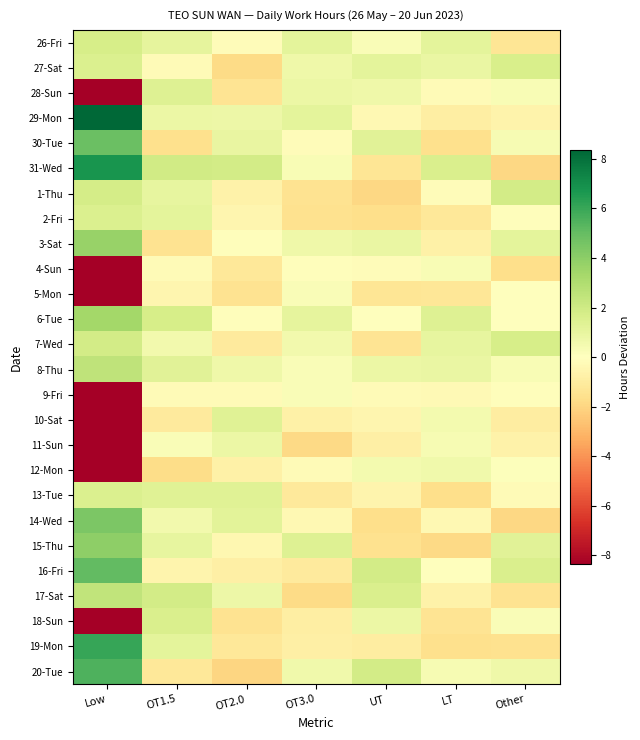

Reading left to right, extract all data points from this chart.

26-Fri: Low=1.8	OT1.5=1.1	OT2.0=-0.1	OT3.0=1.1	UT=0.2	LT=1.1	Other=-1.3
27-Sat: Low=1.5	OT1.5=-0.2	OT2.0=-1.8	OT3.0=0.7	UT=1.1	LT=0.9	Other=1.7
28-Sun: Low=-8.4	OT1.5=1.4	OT2.0=-1.4	OT3.0=0.8	UT=0.7	LT=-0.2	Other=0.3
29-Mon: Low=8.4	OT1.5=0.8	OT2.0=0.7	OT3.0=1.1	UT=-0.4	LT=-0.9	Other=-0.6
30-Tue: Low=4.8	OT1.5=-1.6	OT2.0=1.0	OT3.0=-0.2	UT=1.3	LT=-1.6	Other=0.4
31-Wed: Low=6.8	OT1.5=1.9	OT2.0=1.9	OT3.0=0.3	UT=-1.3	LT=1.6	Other=-1.9
1-Thu: Low=1.8	OT1.5=1.0	OT2.0=-0.7	OT3.0=-1.4	UT=-1.9	LT=-0.2	Other=1.8
2-Fri: Low=1.6	OT1.5=1.1	OT2.0=-0.5	OT3.0=-1.5	UT=-1.6	LT=-1.2	Other=-0.1
3-Sat: Low=3.7	OT1.5=-1.5	OT2.0=-0.1	OT3.0=0.7	UT=0.9	LT=-0.8	Other=1.1
4-Sun: Low=-8.4	OT1.5=-0.2	OT2.0=-1.2	OT3.0=-0.1	UT=-0.2	LT=0.3	Other=-1.7
5-Mon: Low=-8.4	OT1.5=-0.5	OT2.0=-1.5	OT3.0=0.3	UT=-1.4	LT=-1.3	Other=-0.1
6-Tue: Low=3.4	OT1.5=1.7	OT2.0=-0.1	OT3.0=1.1	UT=0.0	LT=1.4	Other=-0.0
7-Wed: Low=1.8	OT1.5=0.6	OT2.0=-1.1	OT3.0=0.5	UT=-1.4	LT=1.0	Other=1.8
8-Thu: Low=2.5	OT1.5=1.3	OT2.0=0.7	OT3.0=0.2	UT=0.8	LT=0.9	Other=0.3
9-Fri: Low=-8.4	OT1.5=-0.2	OT2.0=-0.3	OT3.0=0.2	UT=-0.2	LT=-0.3	Other=-0.1
10-Sat: Low=-8.4	OT1.5=-1.1	OT2.0=1.3	OT3.0=-0.8	UT=-0.5	LT=0.5	Other=-0.9
11-Sun: Low=-8.4	OT1.5=0.2	OT2.0=0.8	OT3.0=-1.9	UT=-0.8	LT=0.3	Other=-0.7
12-Mon: Low=-8.4	OT1.5=-1.7	OT2.0=-0.8	OT3.0=-0.3	UT=0.5	LT=0.6	Other=0.1
13-Tue: Low=1.5	OT1.5=1.3	OT2.0=1.3	OT3.0=-1.1	UT=-0.6	LT=-1.7	Other=-0.2
14-Wed: Low=4.4	OT1.5=0.5	OT2.0=1.2	OT3.0=-0.4	UT=-1.6	LT=-0.3	Other=-1.9
15-Thu: Low=3.9	OT1.5=1.0	OT2.0=-0.5	OT3.0=1.4	UT=-1.5	LT=-1.8	Other=1.3
16-Fri: Low=5.1	OT1.5=-0.6	OT2.0=-0.8	OT3.0=-1.1	UT=1.8	LT=-0.0	Other=1.6
17-Sat: Low=2.4	OT1.5=1.9	OT2.0=0.7	OT3.0=-1.8	UT=1.6	LT=-0.7	Other=-1.4
18-Sun: Low=-8.4	OT1.5=1.6	OT2.0=-1.4	OT3.0=-0.9	UT=0.8	LT=-1.4	Other=0.2
19-Mon: Low=6.0	OT1.5=1.1	OT2.0=-1.2	OT3.0=-0.8	UT=-0.9	LT=-1.6	Other=-1.6
20-Tue: Low=5.5	OT1.5=-1.2	OT2.0=-2.0	OT3.0=0.6	UT=1.9	LT=0.4	Other=0.7